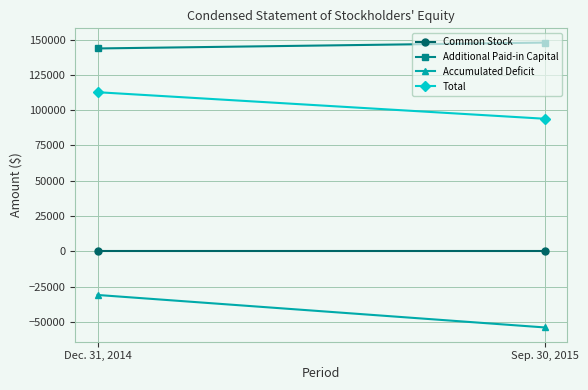

At which category is the sum across all series the highest?

Dec. 31, 2014